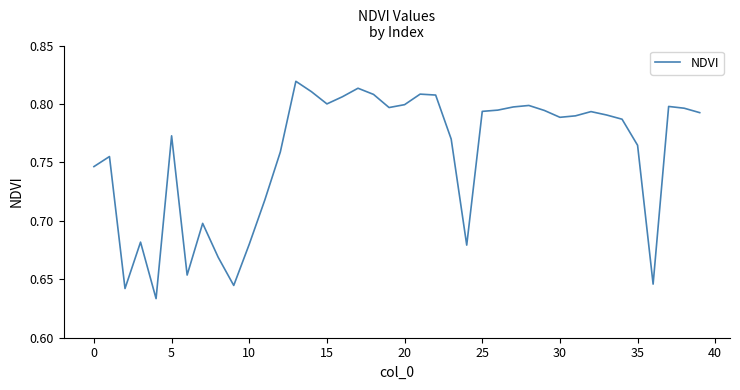

Is this an area chart (filled region under the line)?

No